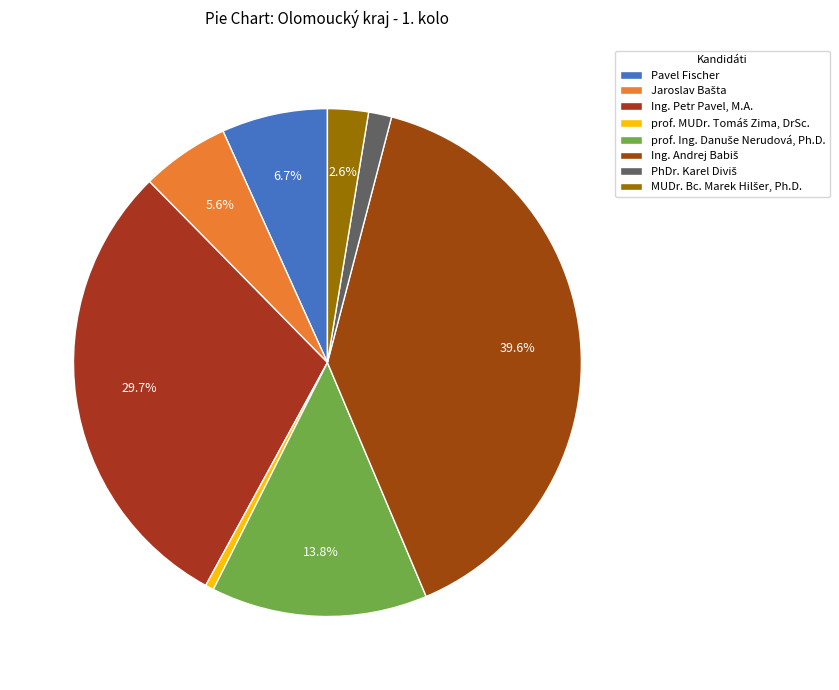

Count the number of slices in the pie.

8